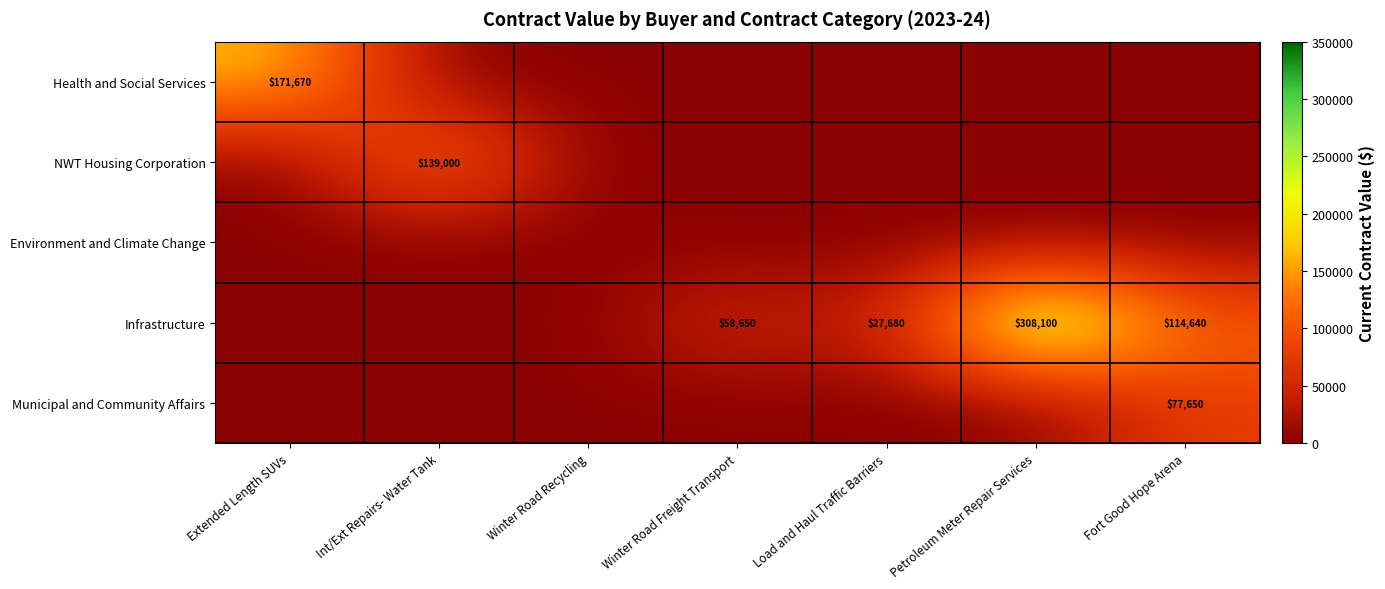

The value of Infrastructure at Petroleum Meter Repair Services is 84638. True or false?

False